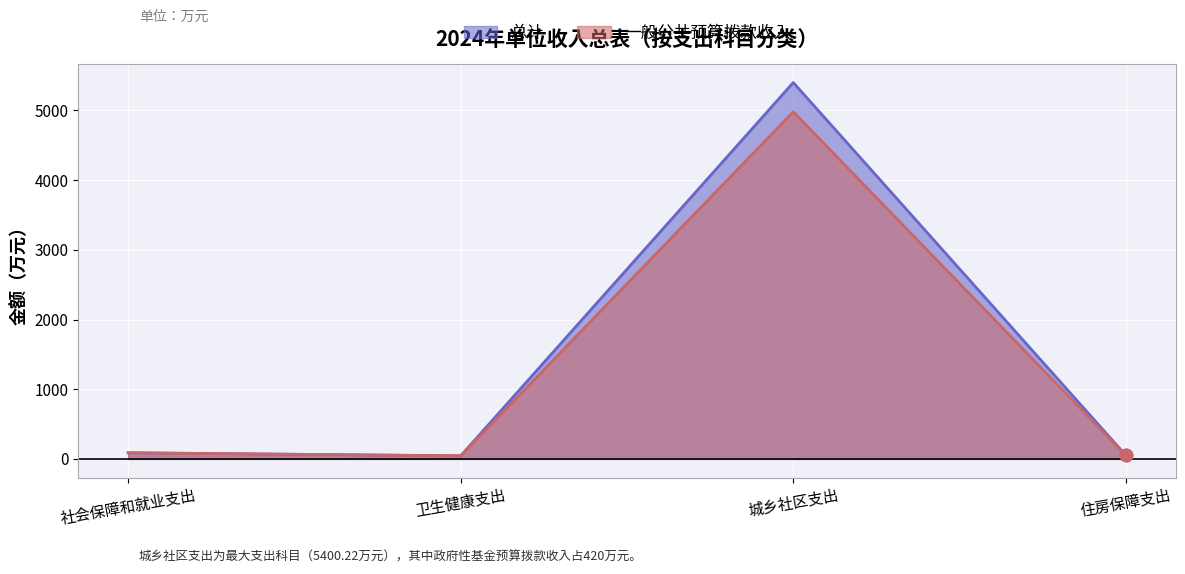

Is the value of 总计 at 住房保障支出 greater than the value of 一般公共预算拨款收入 at 城乡社区支出?

No